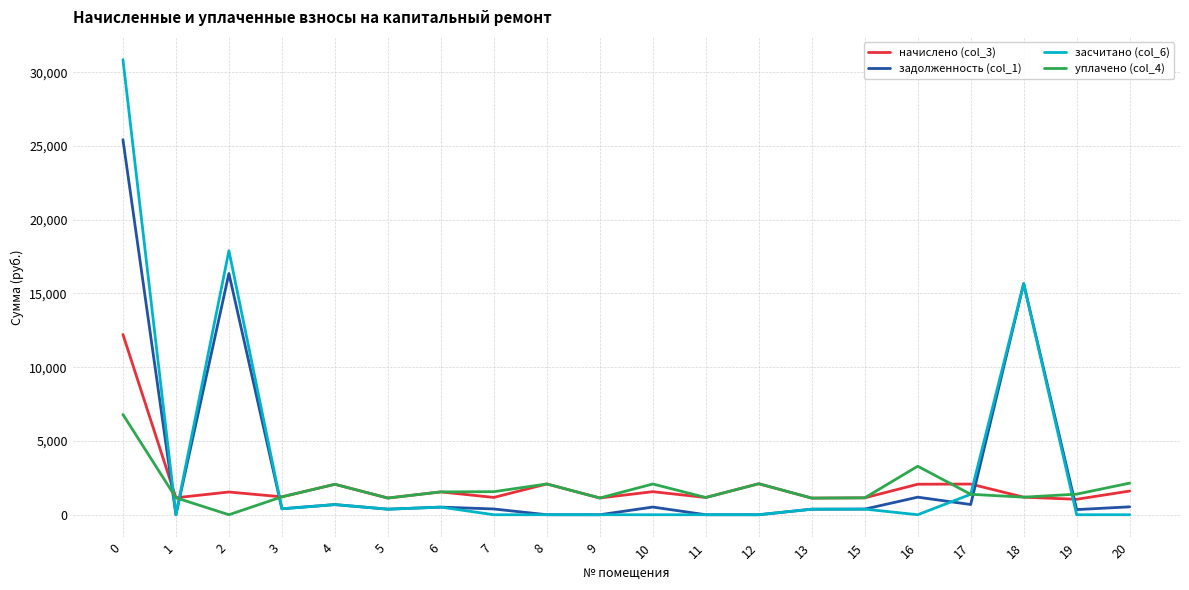

What is the highest value of the задолженность (col_1) series?

25428.7